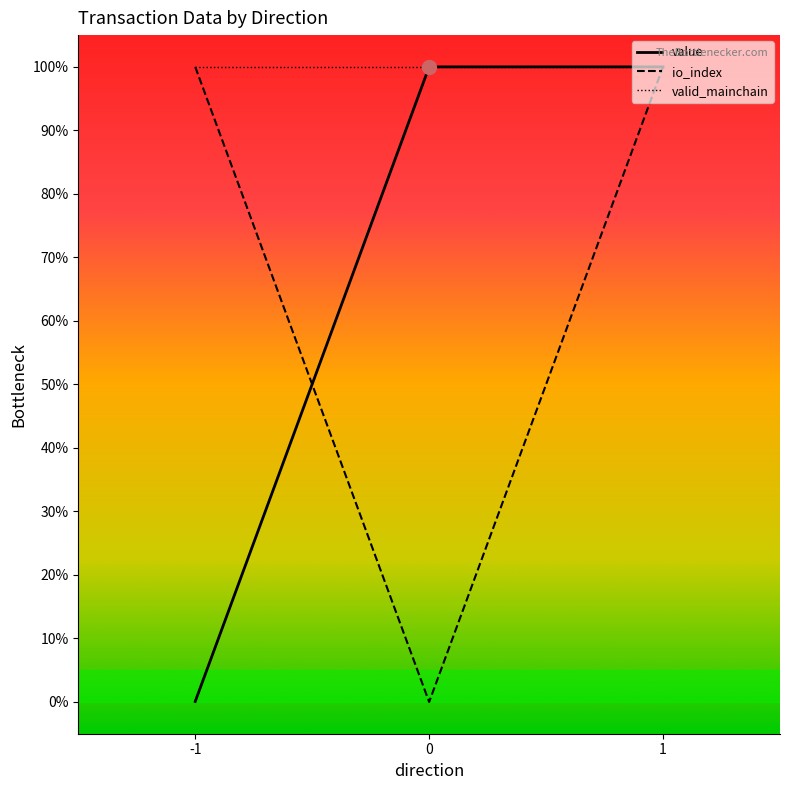

The value of value at 0 is 100.0. True or false?

True